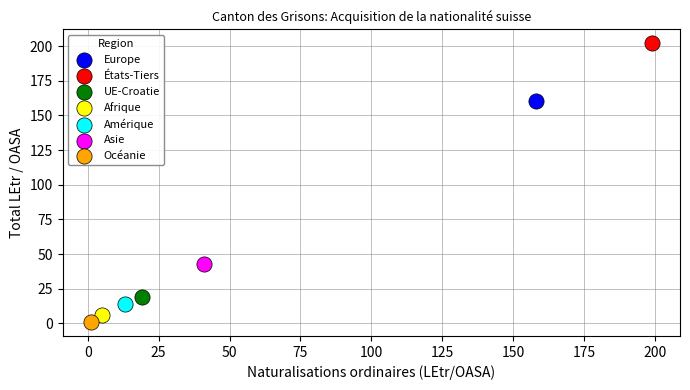

Which series reaches the minimum Y coordinate?

Océanie